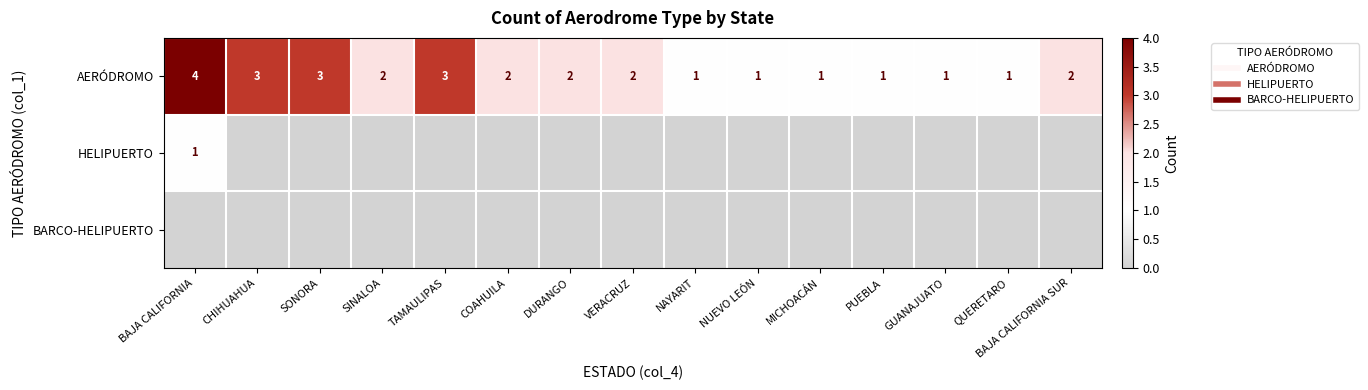

Which series has the largest total across all categories?

AERÓDROMO